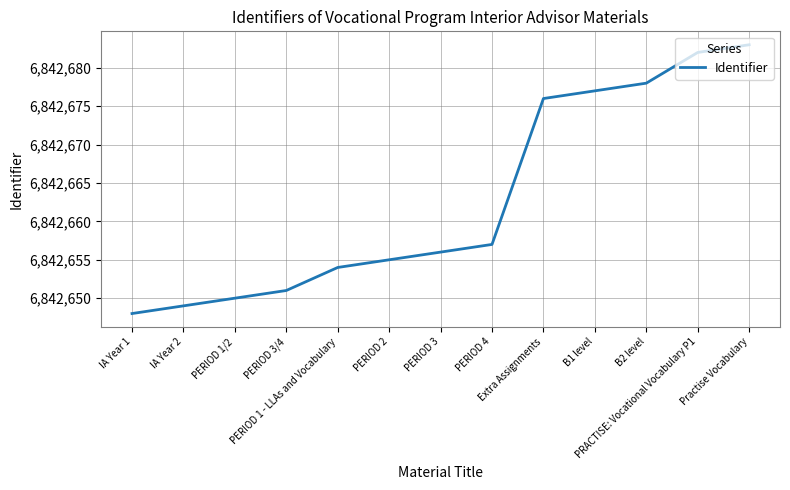

What is the sum of the values at IA Year 2 and PERIOD 3/4?

13685300